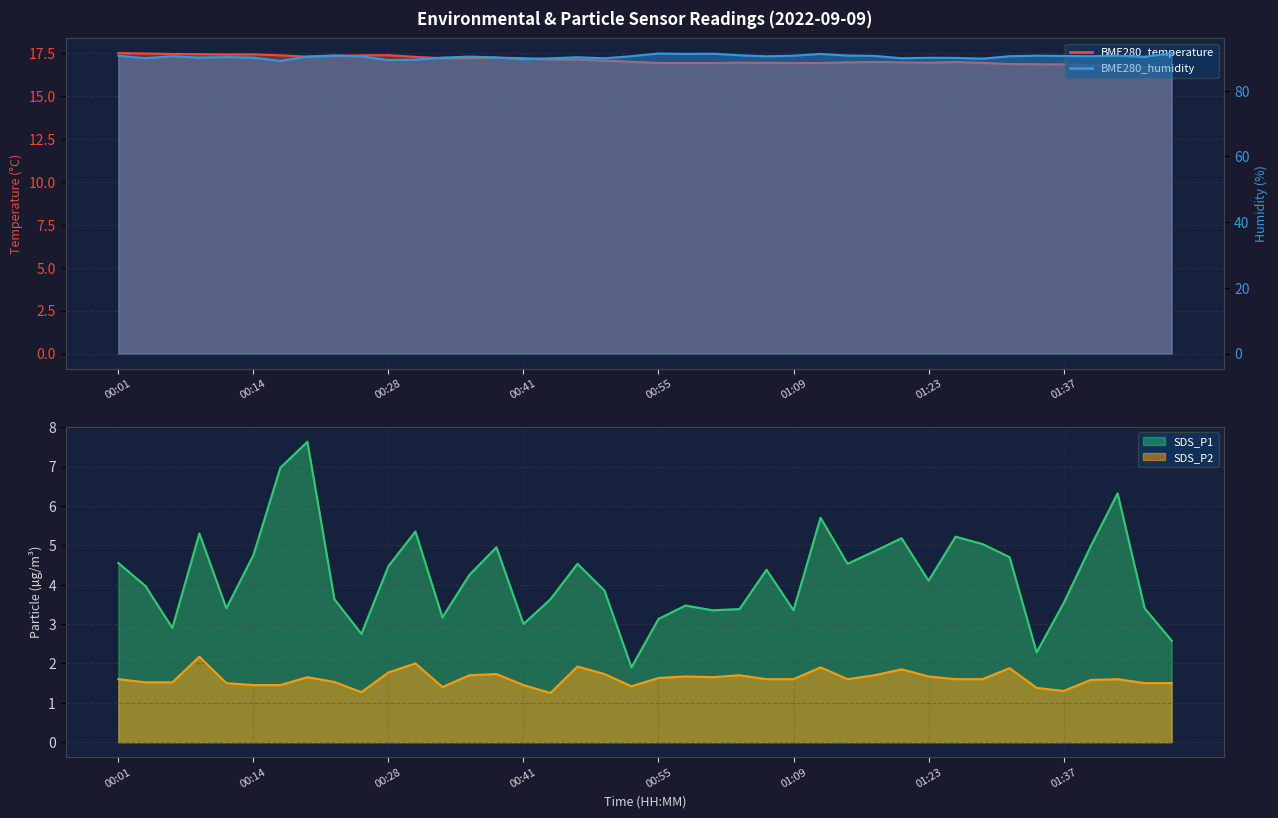

What is the sum of the BME280_temperature values at 01:29 and 01:03?

33.9